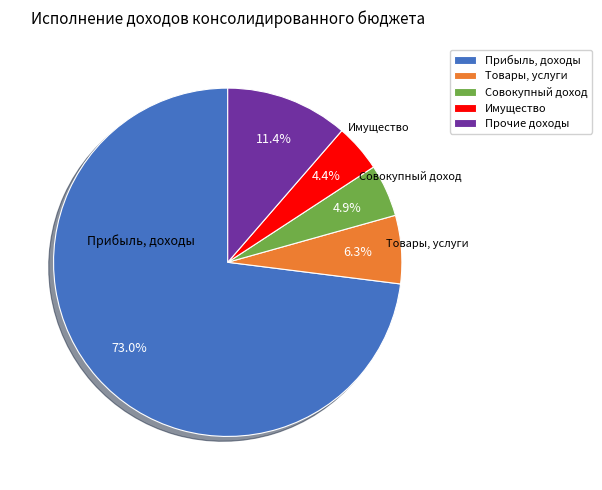

Between Товары, услуги and Прочие доходы, which is larger?

Прочие доходы